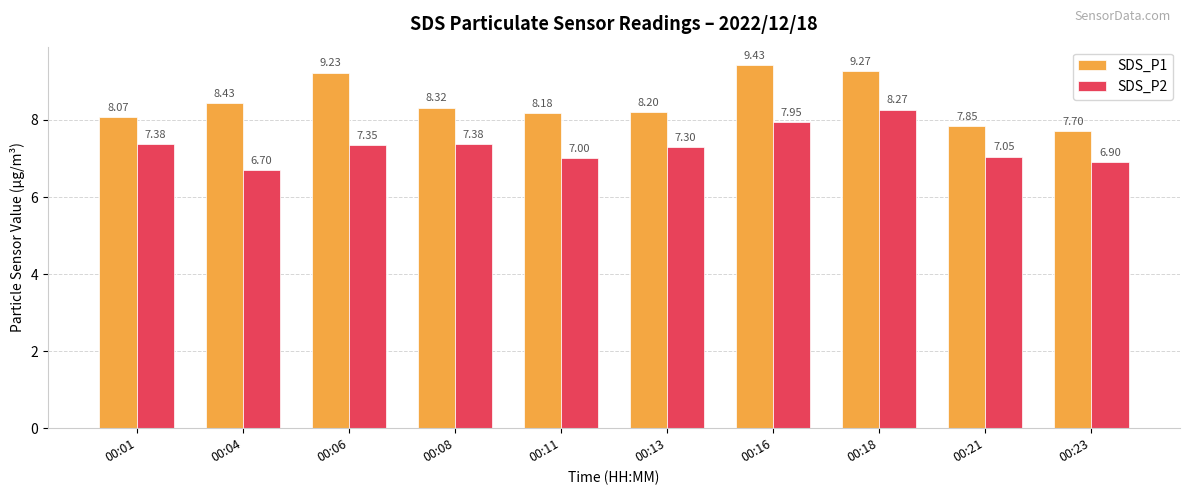

What is the sum of the SDS_P2 values at 00:23 and 00:01?

14.3